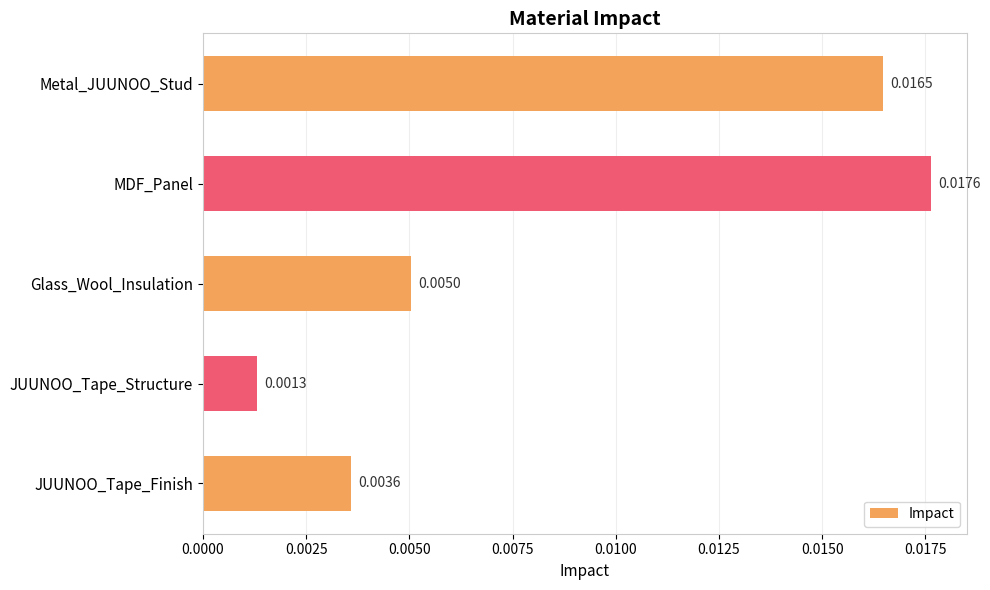

At which category does the chart reach its peak across all series?

MDF_Panel